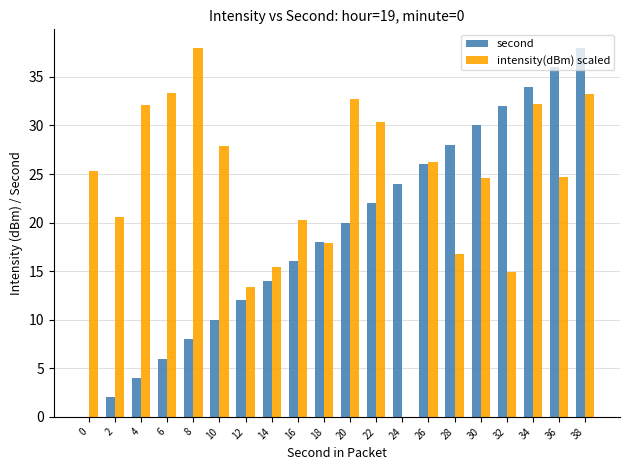

What is the total value across all series at 0?

25.4